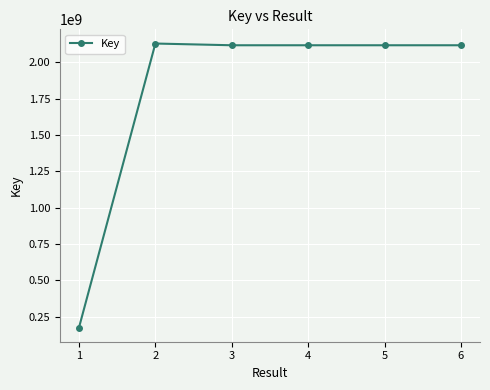

What is the smallest value displayed?

175302275